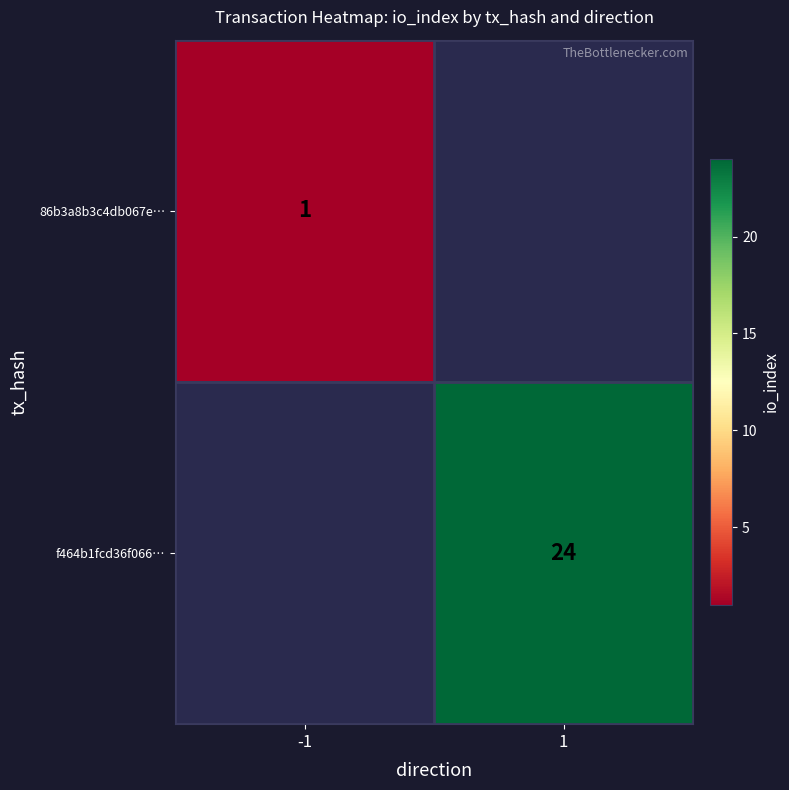

The value of 86b3a8b3c4db067e… at -1 is 1. True or false?

True